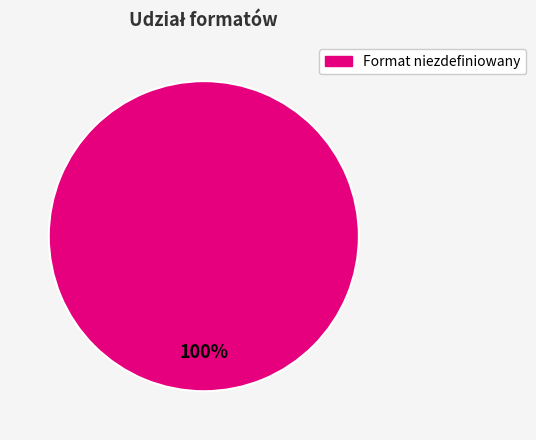

Does any single category account for the majority?

Yes